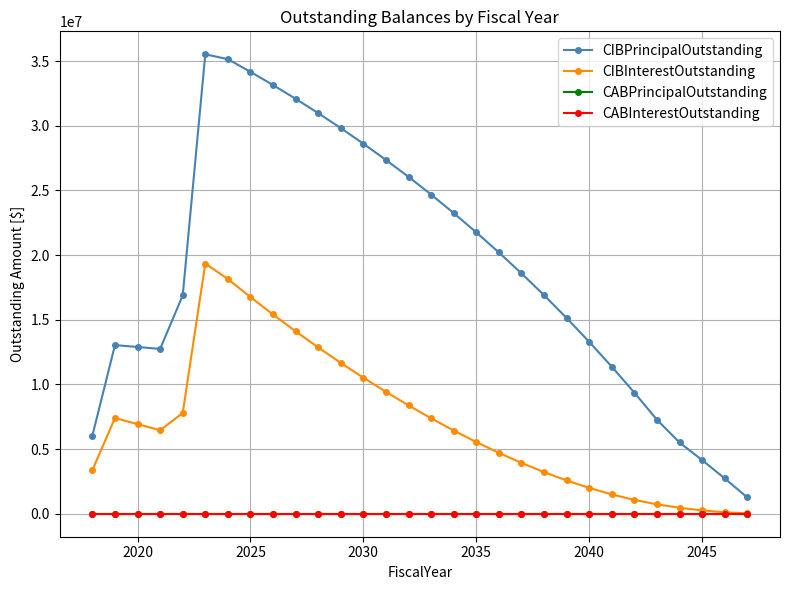

Reading left to right, extract all data points from this chart.

CIBPrincipalOutstanding: 6040000.0	13040000.0	12895000.0	12745000.0	16880000.0	35525000.0	35150000.0	34170000.0	33150000.0	32085000.0	30975000.0	29820000.0	28615000.0	27355000.0	26050000.0	24680000.0	23250000.0	21760000.0	20205000.0	18590000.0	16900000.0	15135000.0	13295000.0	11370000.0	9365000.0	7270000.0	5510000.0	4150000.0	2735000.0	1260000.0
CIBInterestOutstanding: 3371518.8	7404856.3	6929843.8	6457781.3	7787751.6	19343594.1	18147943.8	16754306.3	15407006.3	14108162.6	12860328.2	11664309.4	10521050.0	9427531.3	8380281.3	7381668.8	6434737.5	5542525.0	4707843.8	3933275.0	3221387.5	2575187.5	1998509.4	1495784.4	1071081.3	728231.3	463093.8	261031.3	114925.0	28109.4
CABPrincipalOutstanding: 0.0	0.0	0.0	0.0	0.0	0.0	0.0	0.0	0.0	0.0	0.0	0.0	0.0	0.0	0.0	0.0	0.0	0.0	0.0	0.0	0.0	0.0	0.0	0.0	0.0	0.0	0.0	0.0	0.0	0.0
CABInterestOutstanding: 0.0	0.0	0.0	0.0	0.0	0.0	0.0	0.0	0.0	0.0	0.0	0.0	0.0	0.0	0.0	0.0	0.0	0.0	0.0	0.0	0.0	0.0	0.0	0.0	0.0	0.0	0.0	0.0	0.0	0.0